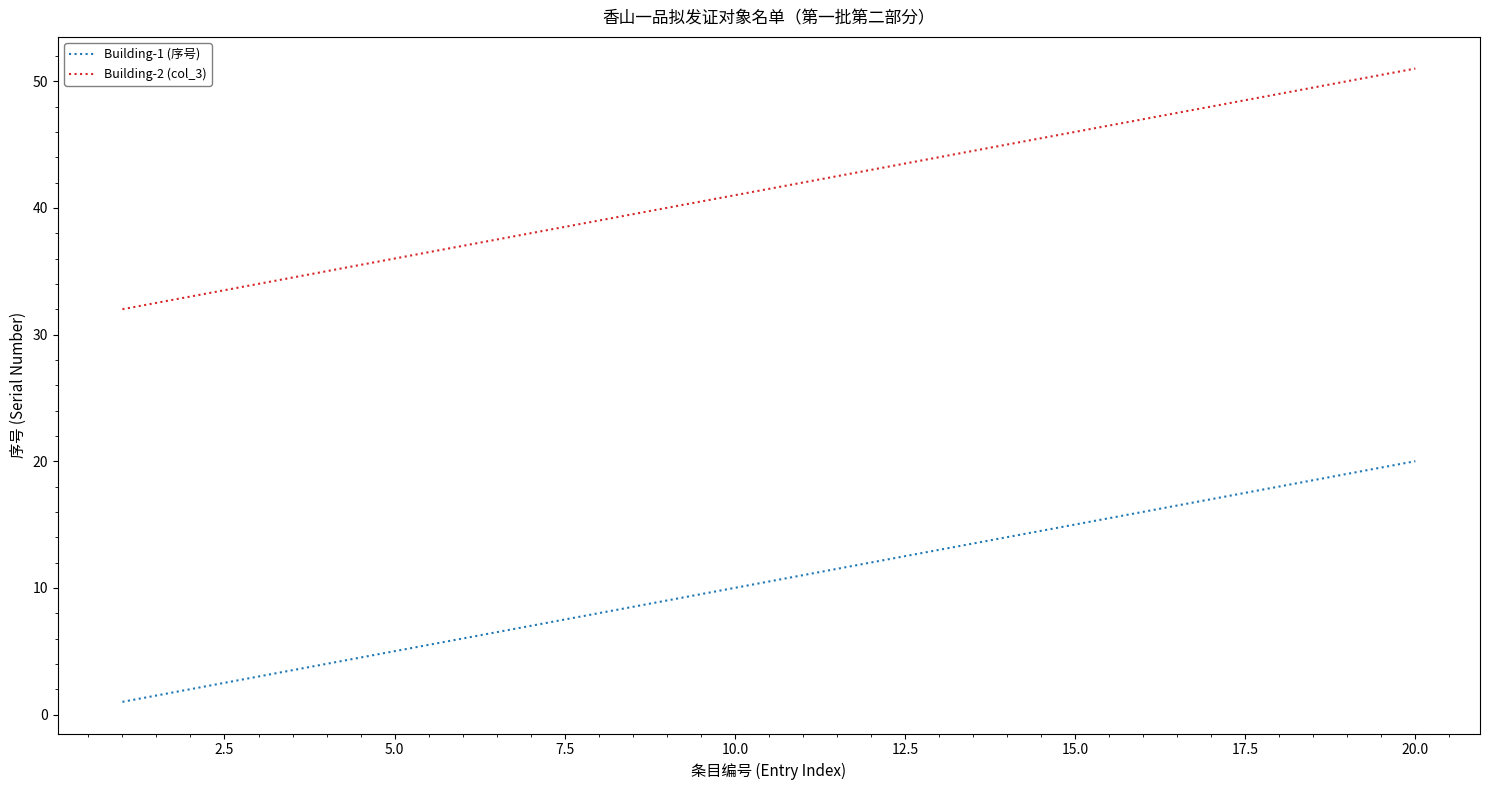

List the series in order of their overall mean, highest first.

Building-2 (col_3), Building-1 (序号)